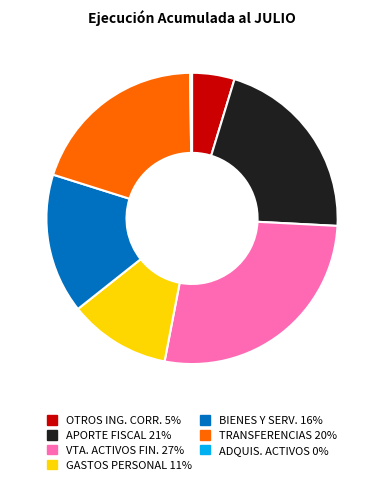

What is the largest slice in the pie chart?

VTA. ACTIVOS FIN. 27%